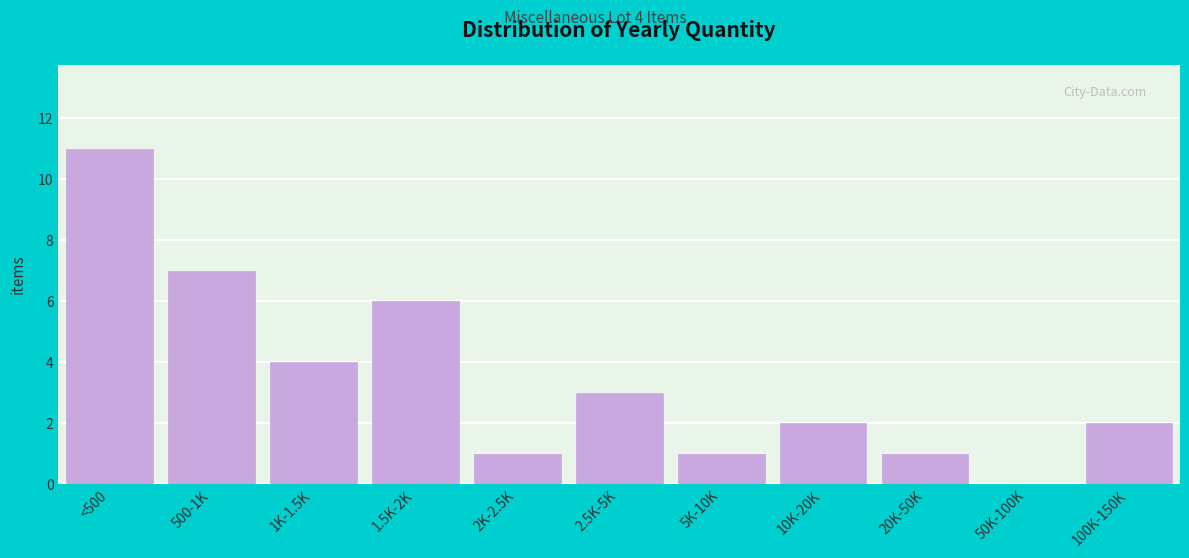

Reading left to right, what are all the values shown in this chart?

<500=11	500-1K=7	1K-1.5K=4	1.5K-2K=6	2K-2.5K=1	2.5K-5K=3	5K-10K=1	10K-20K=2	20K-50K=1	50K-100K=0	100K-150K=2